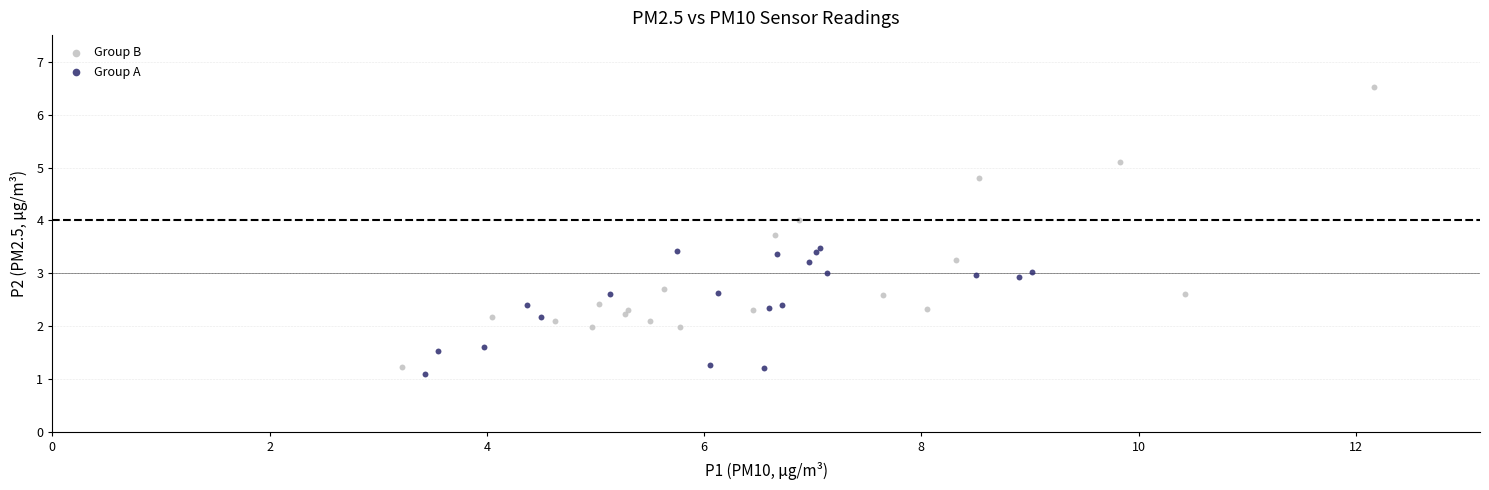

Which series reaches the minimum Y coordinate?

Group A